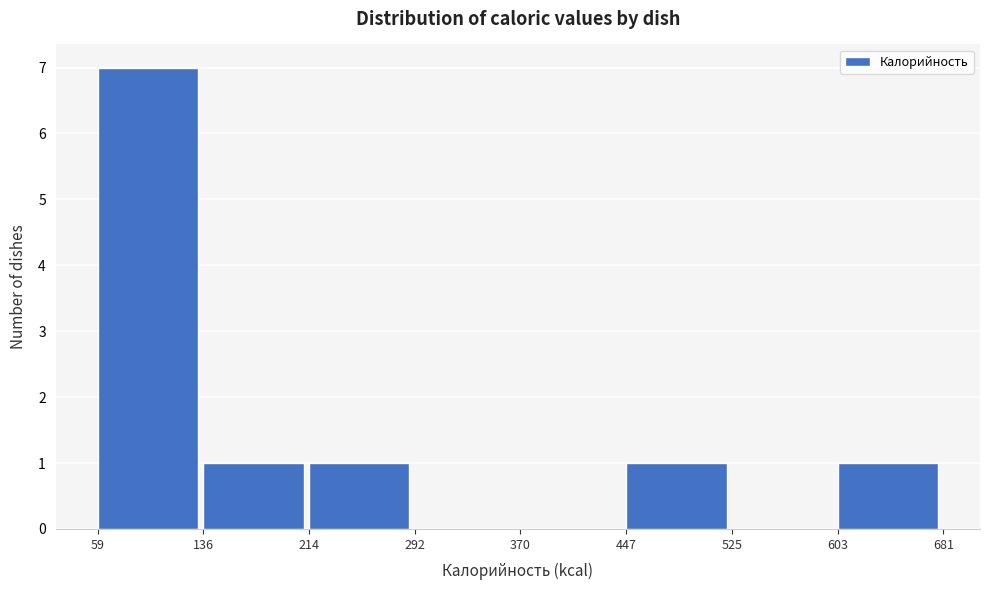

Reading left to right, transcribe this chart: for each bar, give the range it covers on the x-axis and its height. The values are not printed on the chart, so give them approximately, as read against the axis.

59 to 136: 7
136 to 214: 1
214 to 292: 1
292 to 370: 0
370 to 447: 0
447 to 525: 1
525 to 603: 0
603 to 681: 1